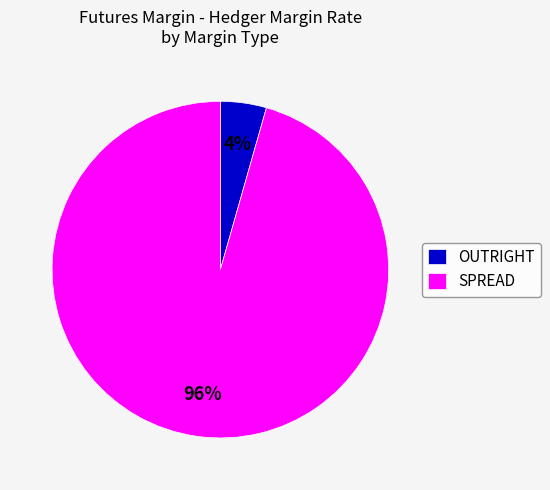

How many segments does this pie chart have?

2